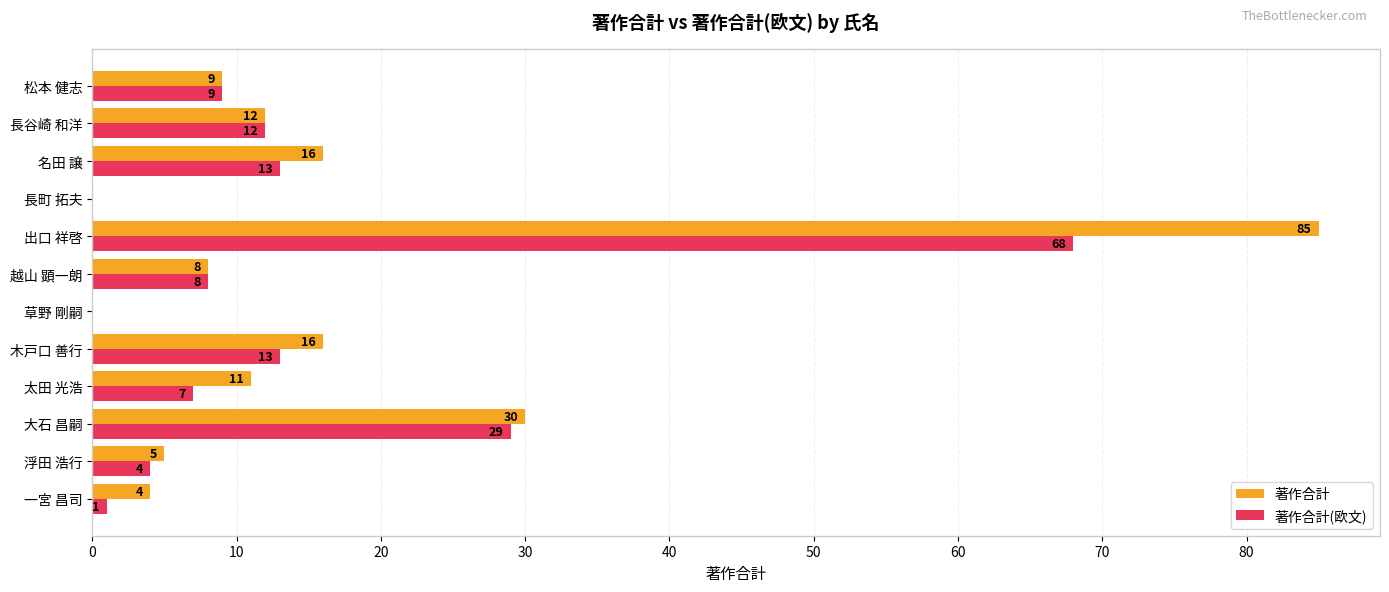

What value does the 著作合計 series have at 太田 光浩, to the nearest 5?

10